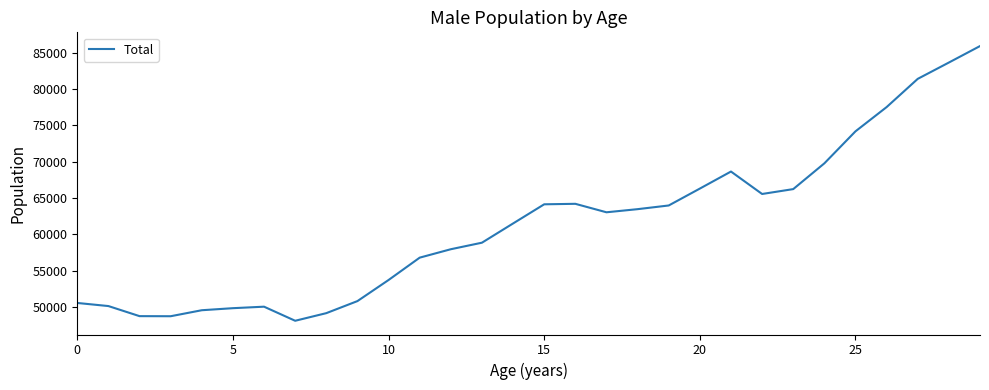

What is the maximum value shown in the chart?

85930